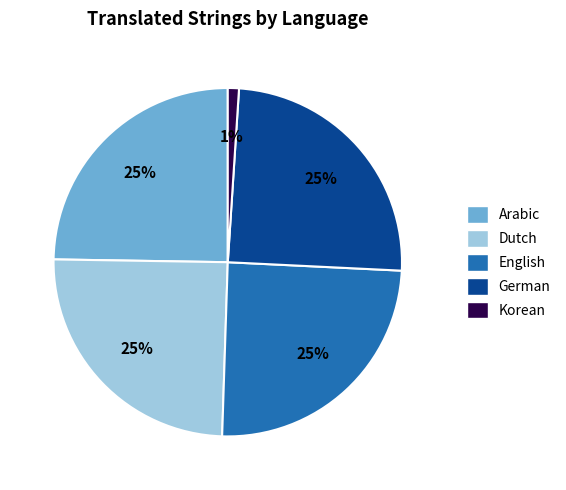

True or false: Dutch accounts for 25% of the total.

True